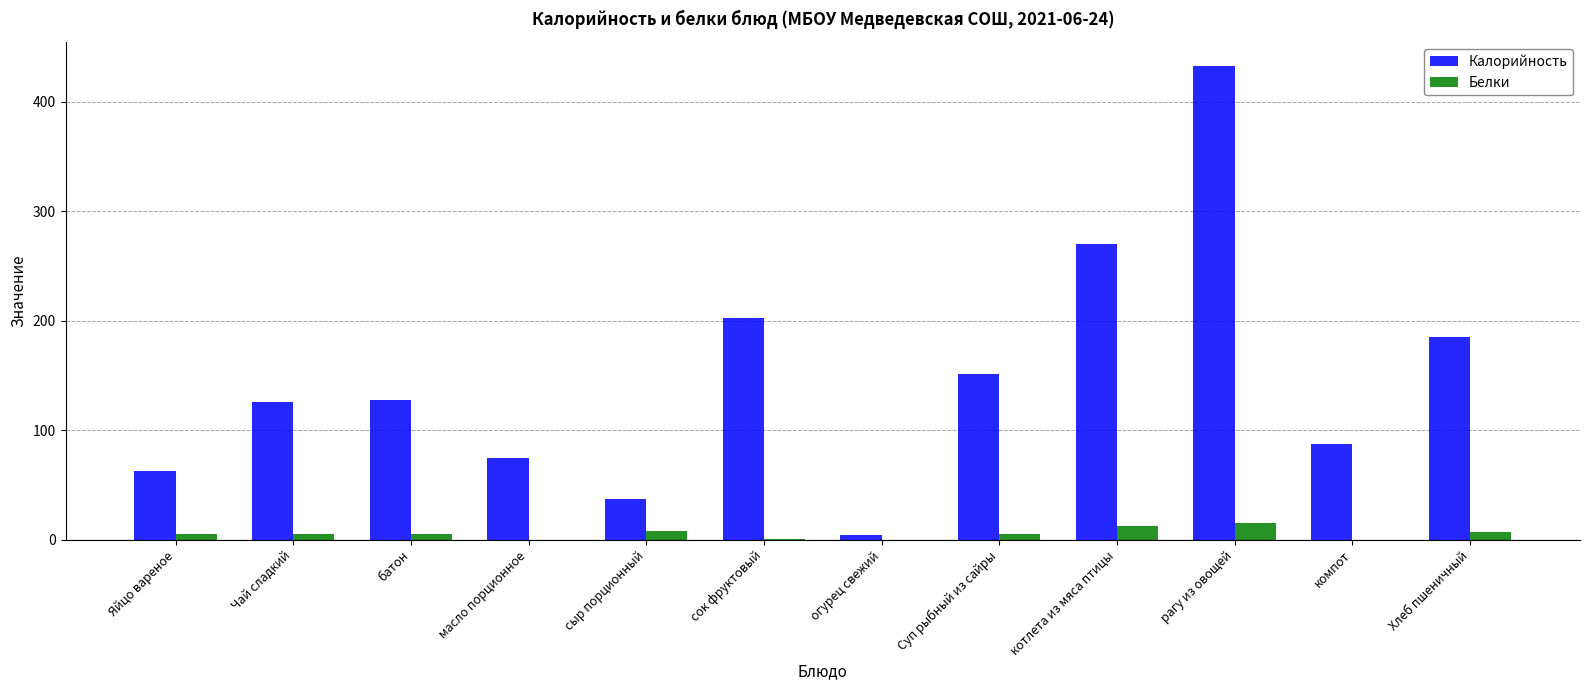

Which series has the largest total across all categories?

Калорийность